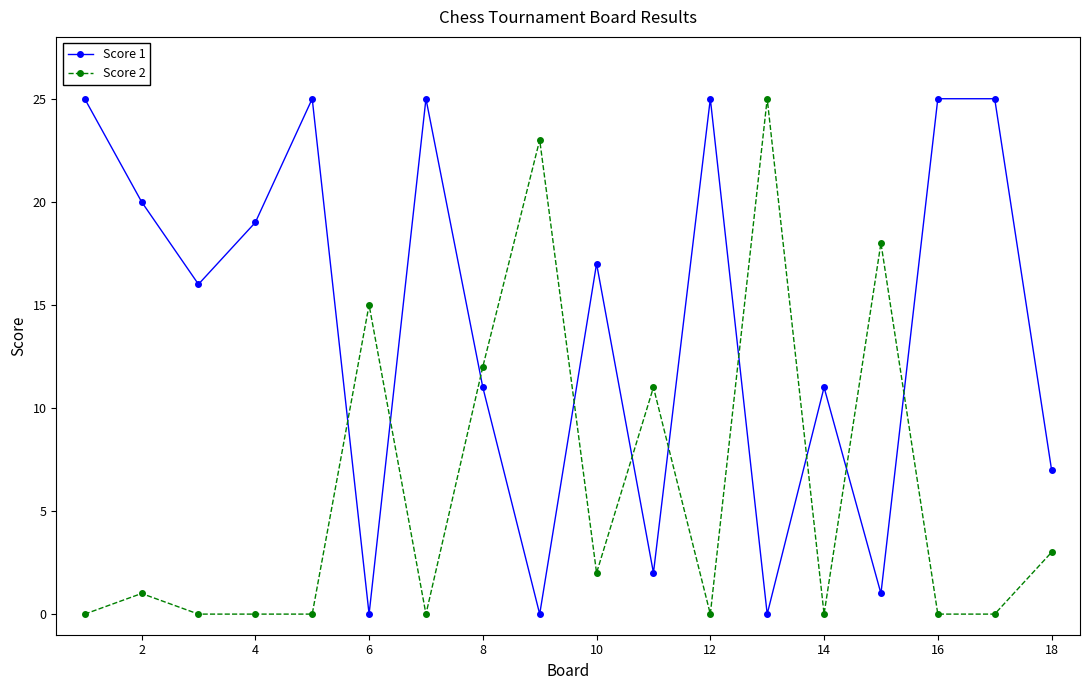

What is the difference between the maximum and second lowest values in the Score 1 series?

25